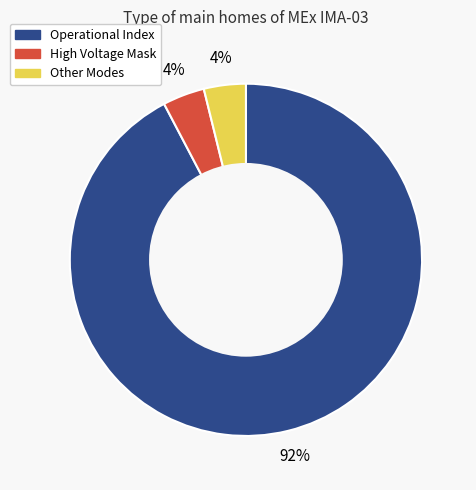

To the nearest percent, what is the average slice percentage?

33%